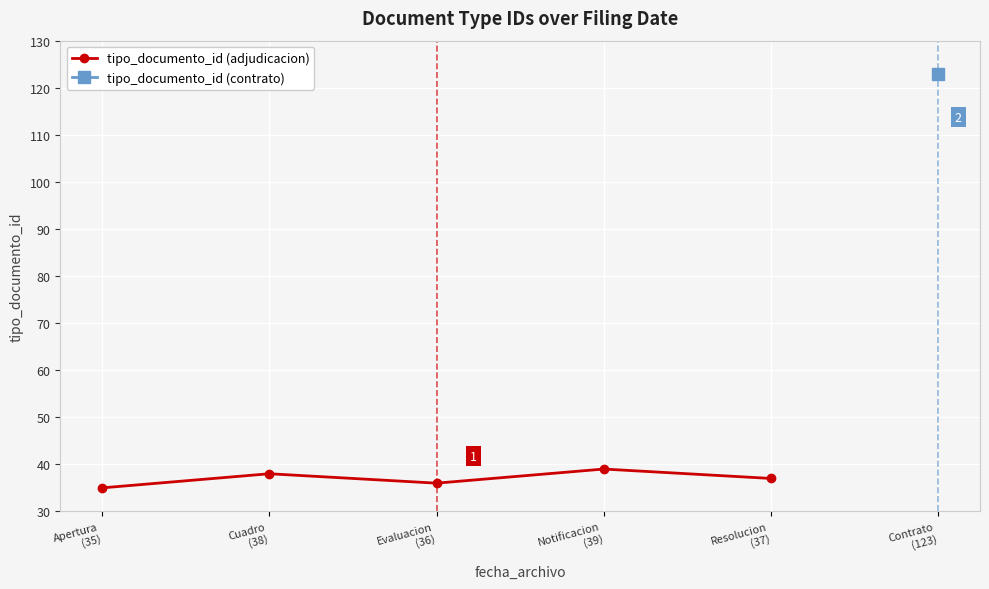

True or false: the data has more than 0 interior local peaks.

True